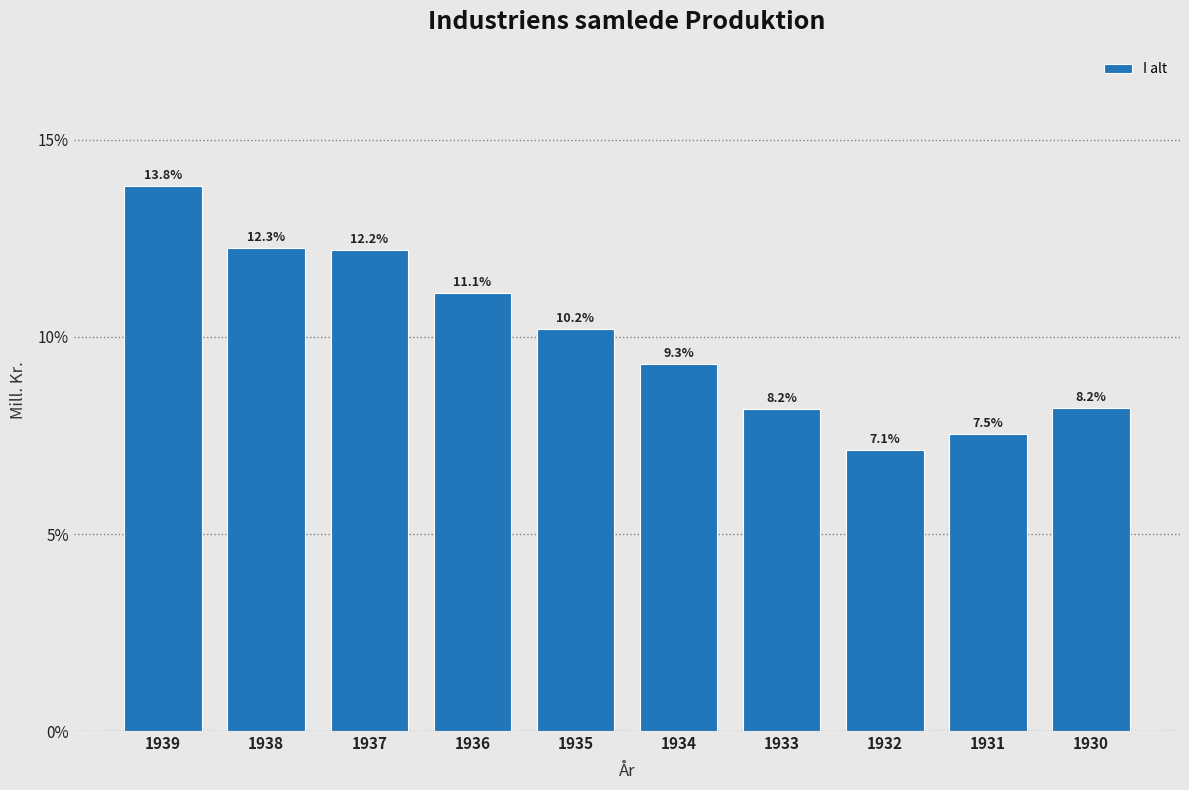

Reading left to right, list all the values displayed in this chart.

13.8	12.3	12.2	11.1	10.2	9.3	8.2	7.1	7.5	8.2